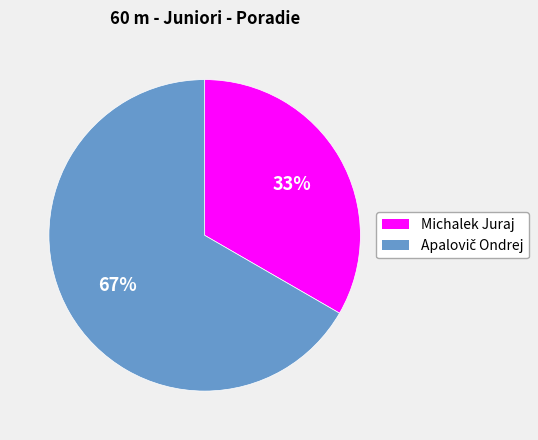

The Michalek Juraj slice represents 33% of the pie. True or false?

True